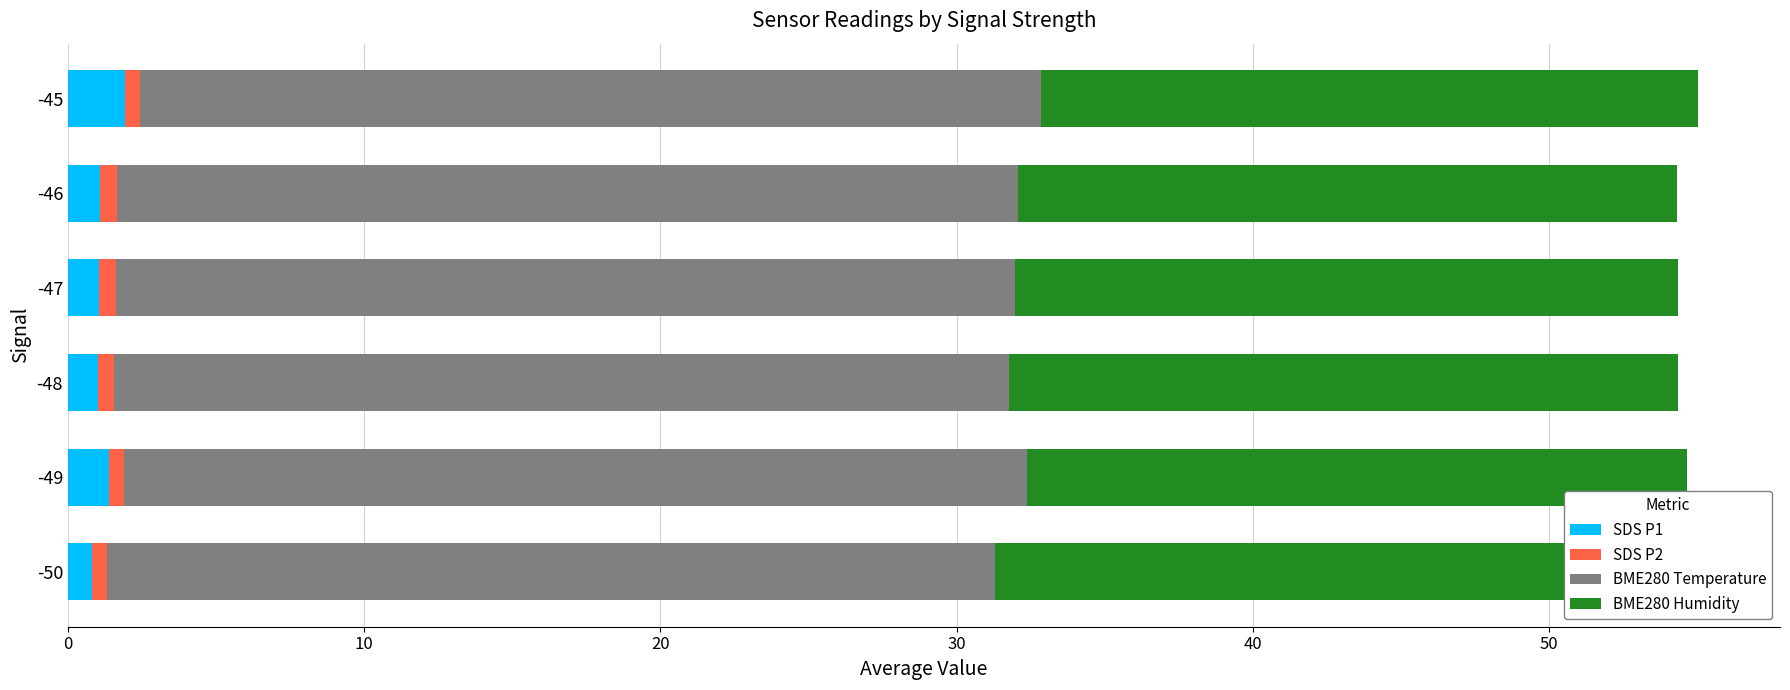

List the series in order of their peak value, lowest first.

SDS P2, SDS P1, BME280 Humidity, BME280 Temperature